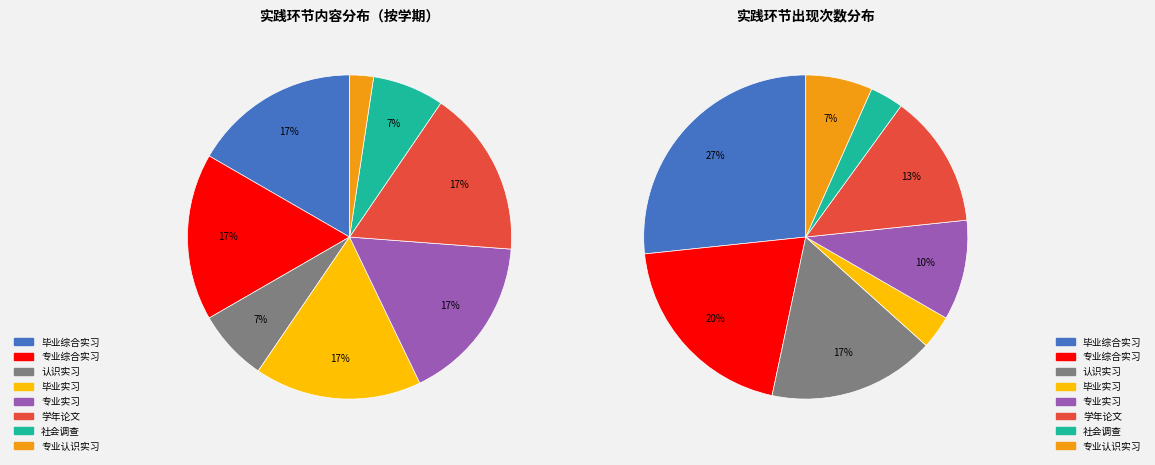

How many slices are in this pie chart?

8